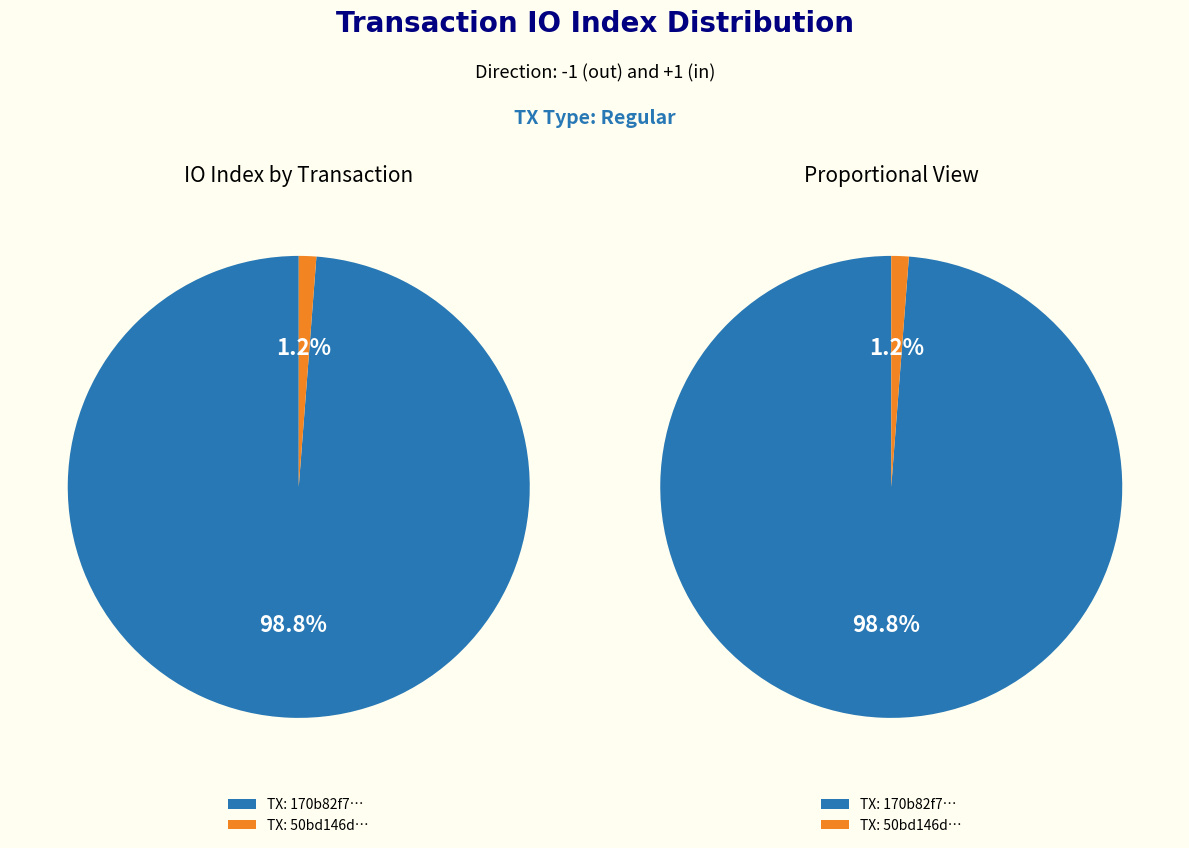

Count the number of slices in the pie.

2